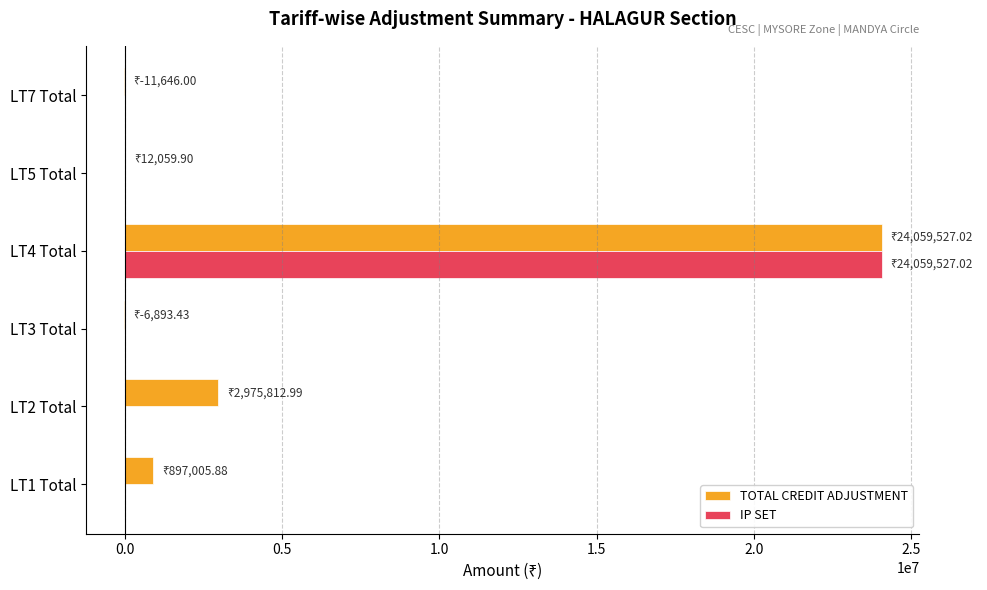

The value of IP SET at LT7 Total is 0.0. True or false?

True